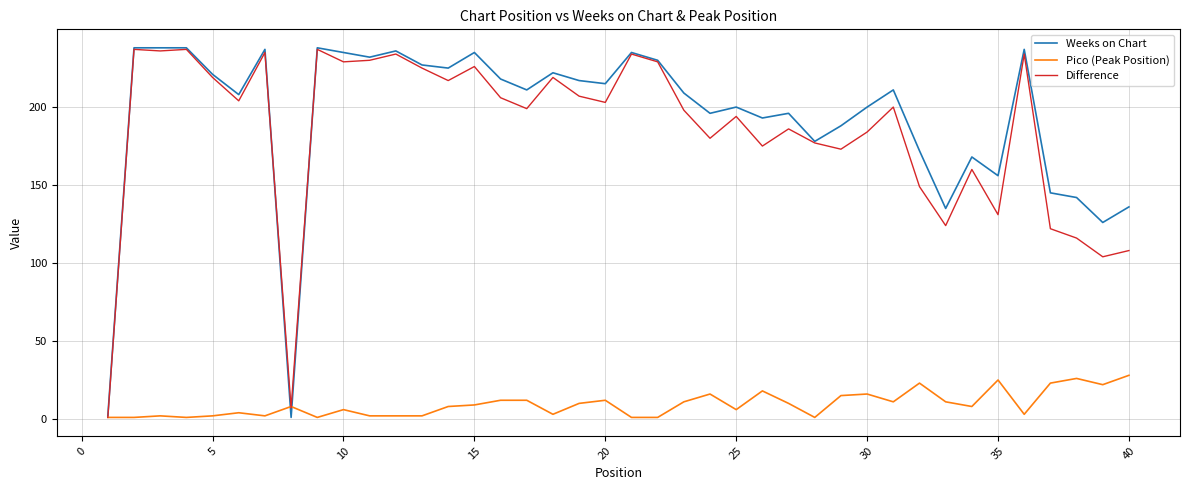

Which series has the widest spread of values?

Weeks on Chart